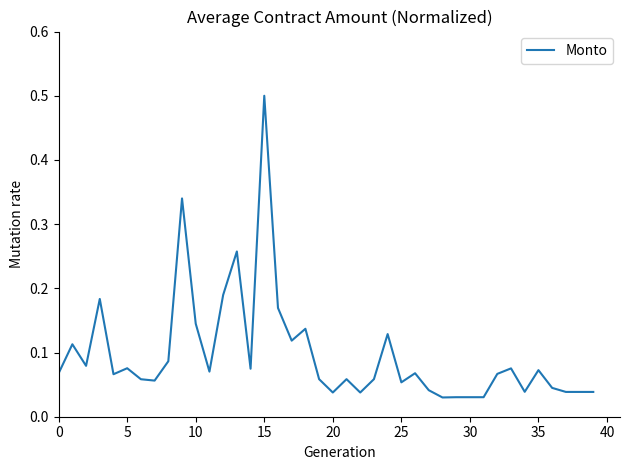

Does the chart display data point markers on the line(s)?

No